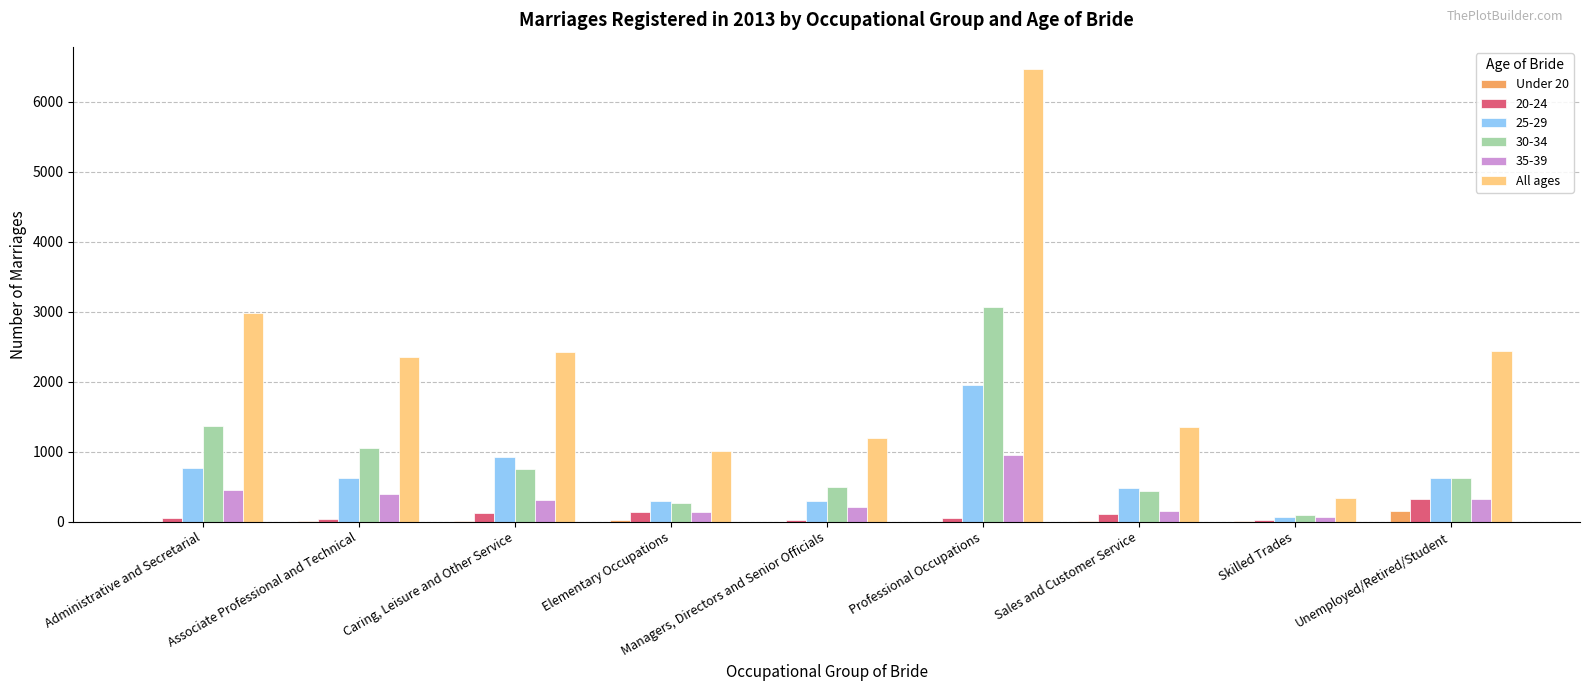

How many distinct data groups are displayed?

6